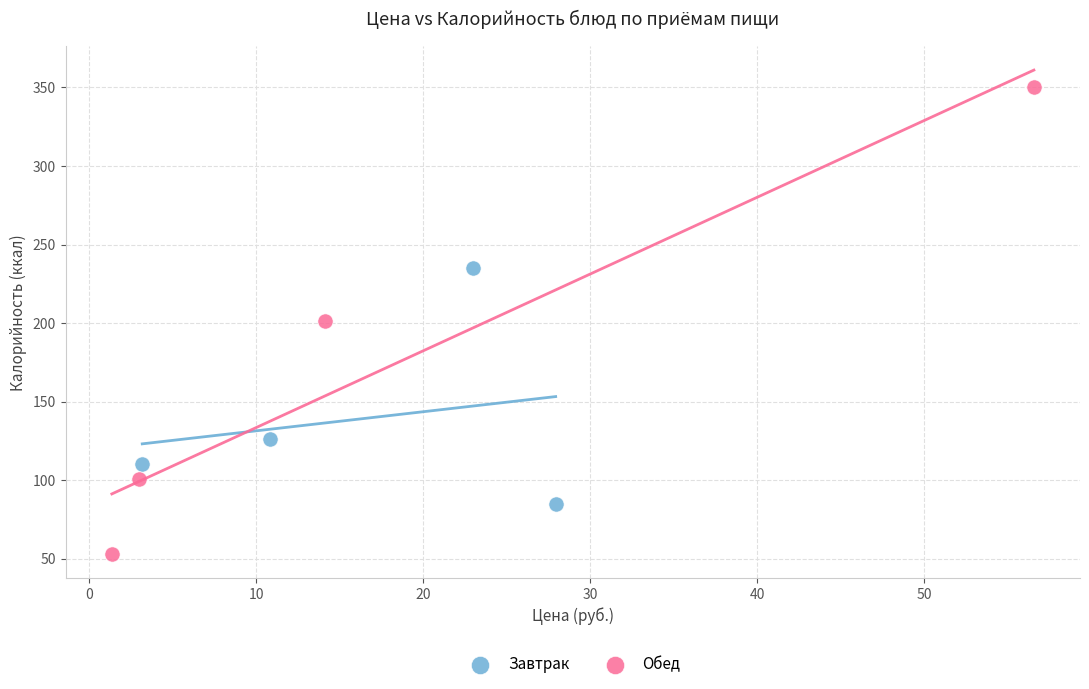

Which series reaches the maximum Y coordinate?

Обед